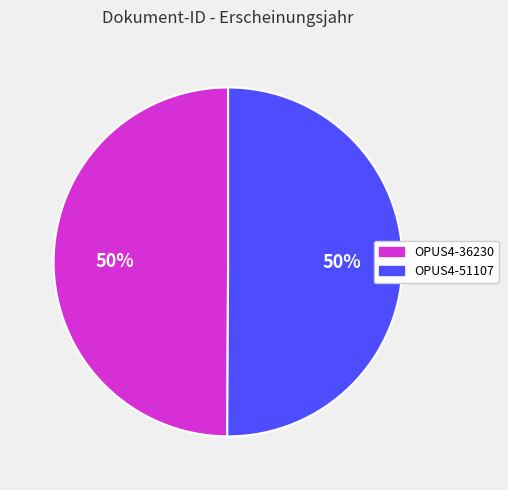

To the nearest percent, what is the combined percentage of OPUS4-51107 and OPUS4-36230?

100%